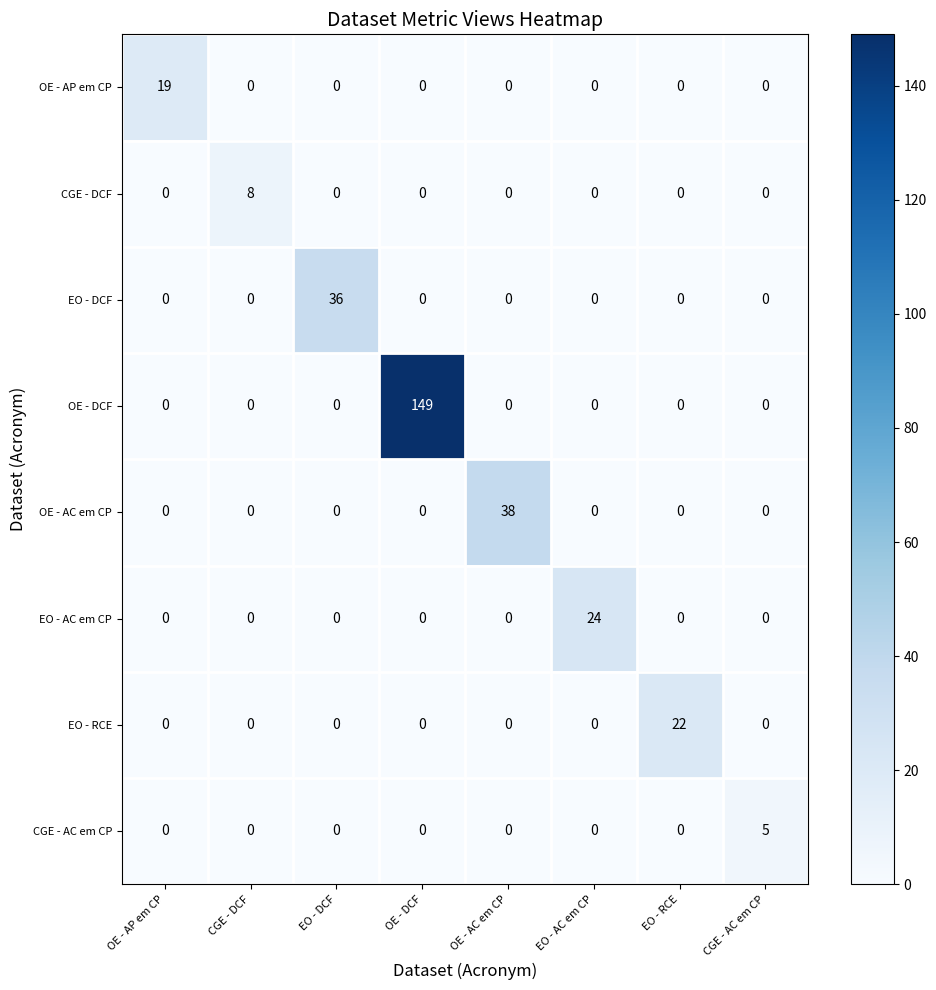

How many data points does each series have?

8